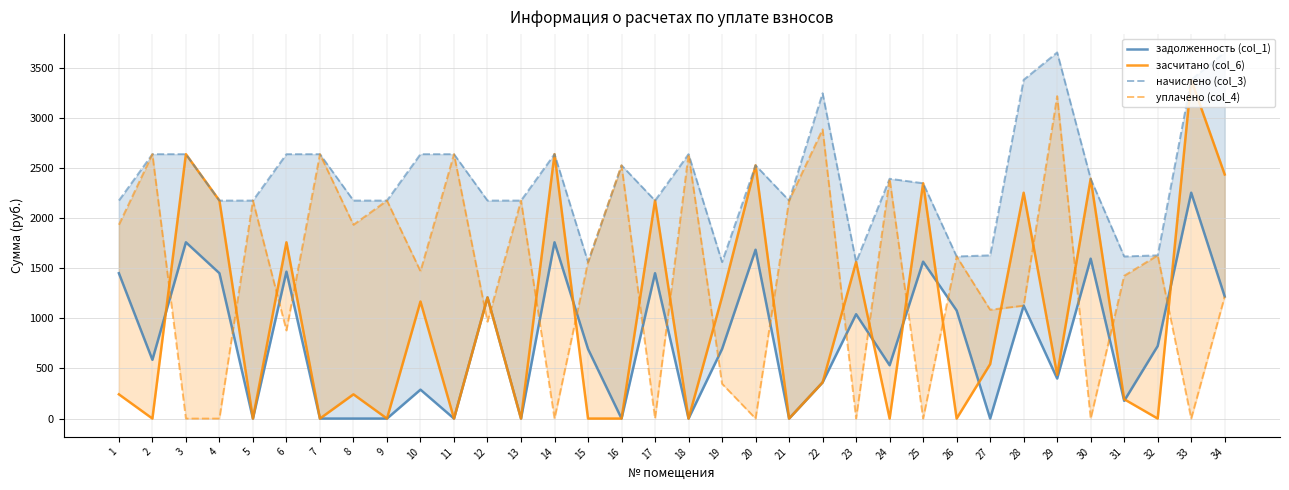

What is the difference between the highest and lowest values at 34?

2436.6